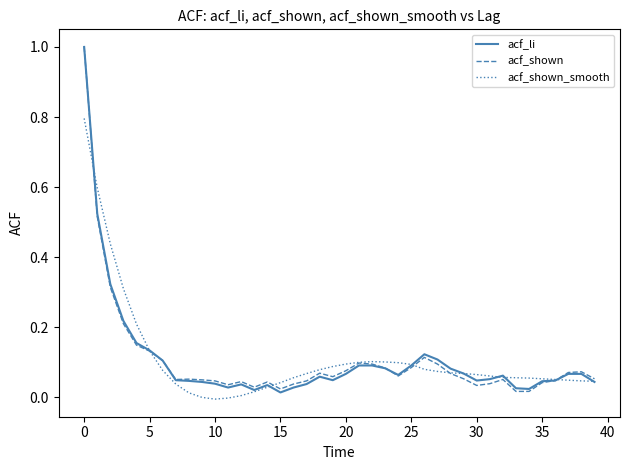

What is the maximum value shown in the chart?

1.0